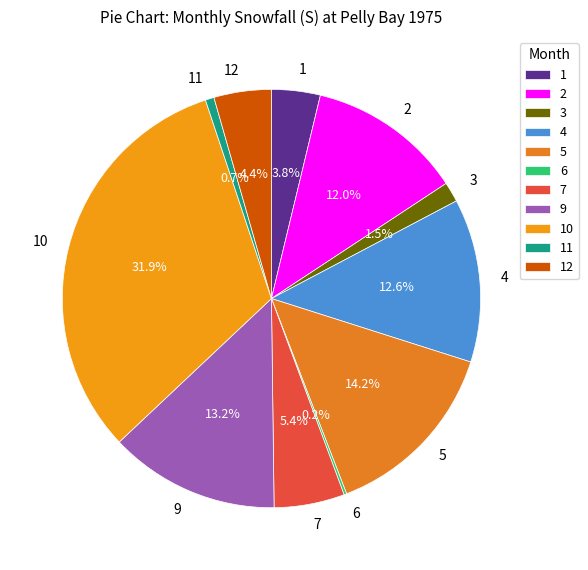

What is the largest slice in the pie chart?

10